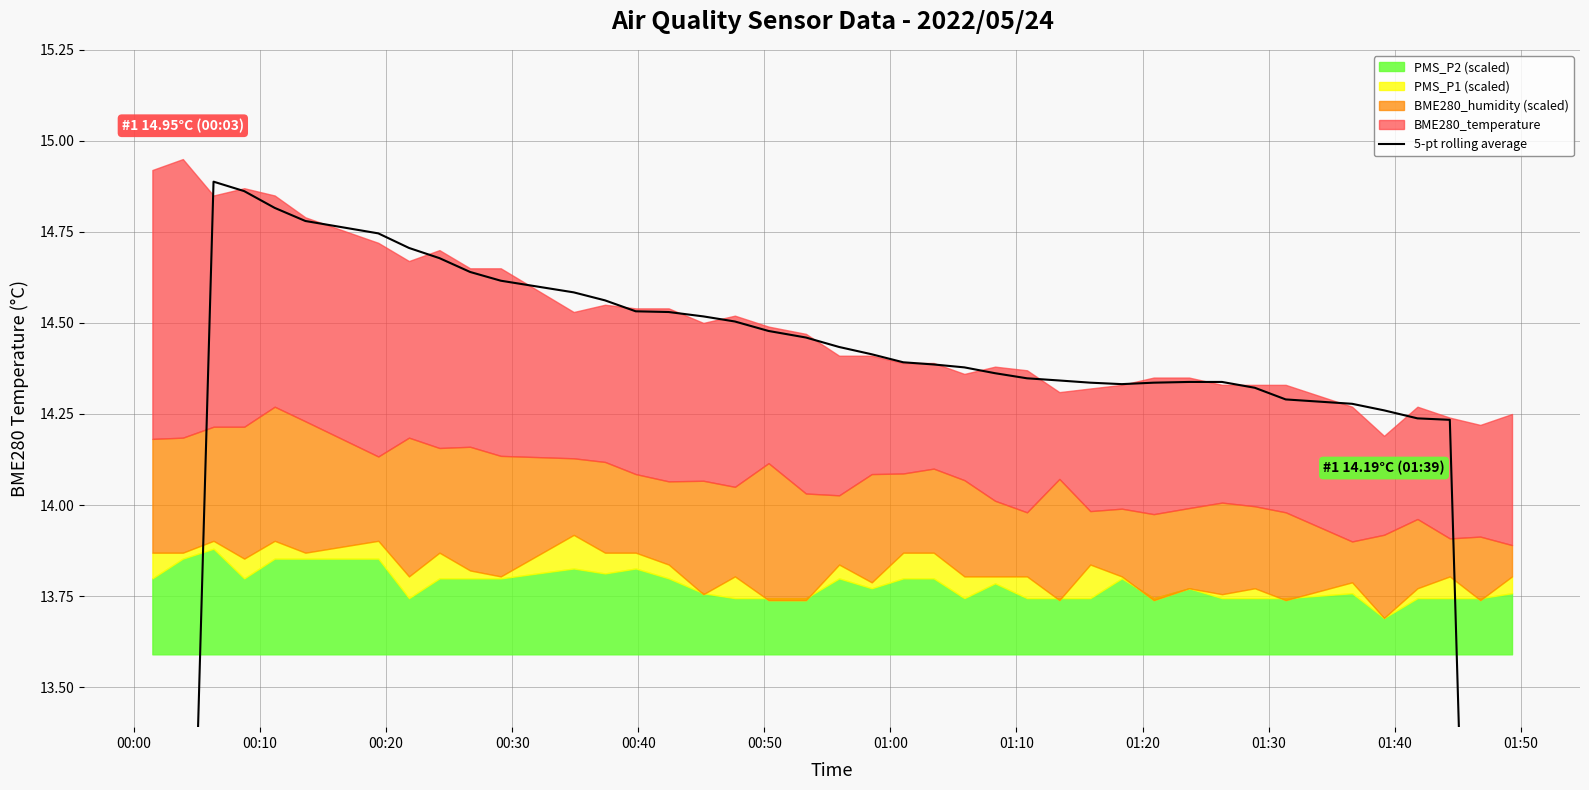

What is the difference between the maximum and minimum values?

6.3